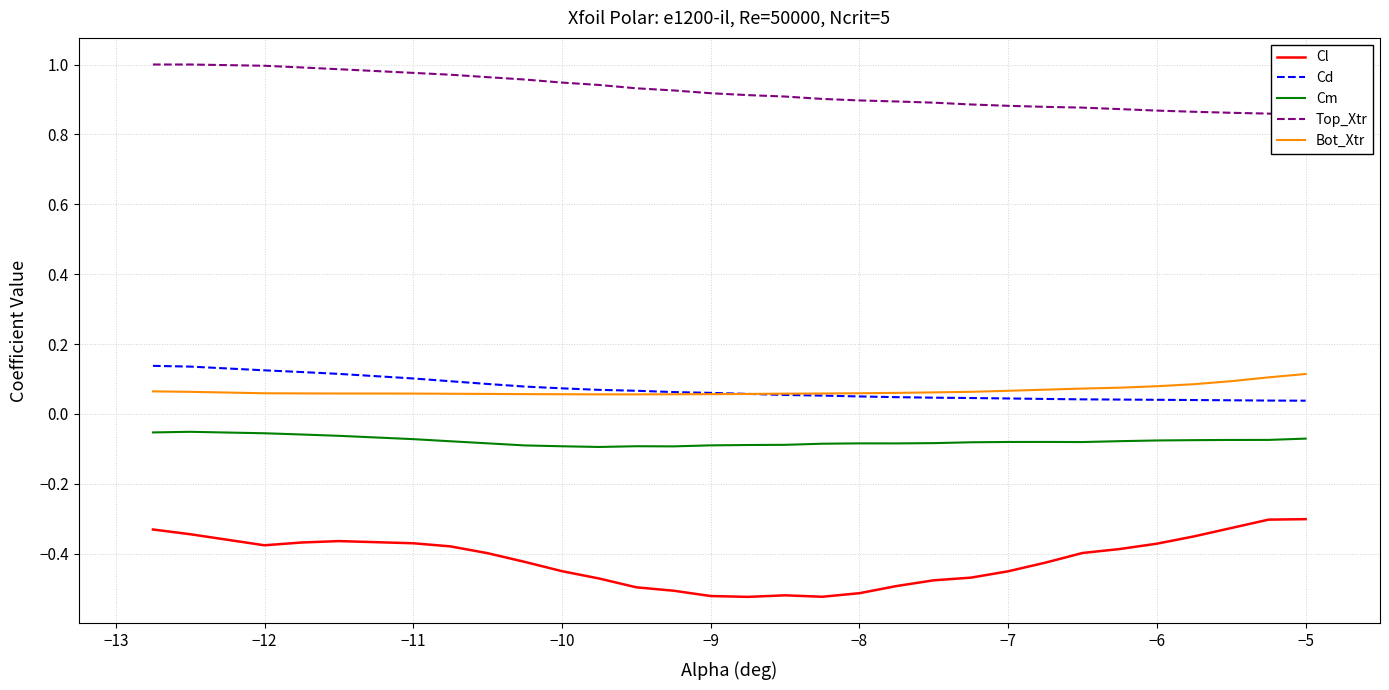

What is the smallest value displayed?

-0.5